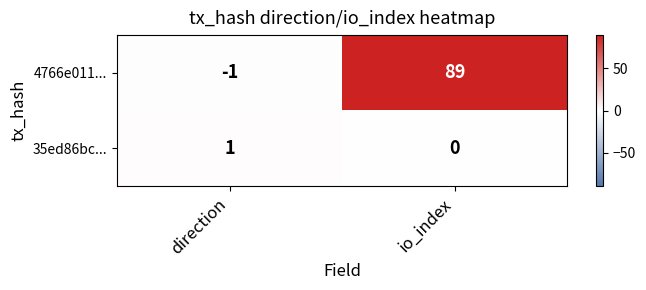

At which label is 35ed86bc... closest to 0?

io_index